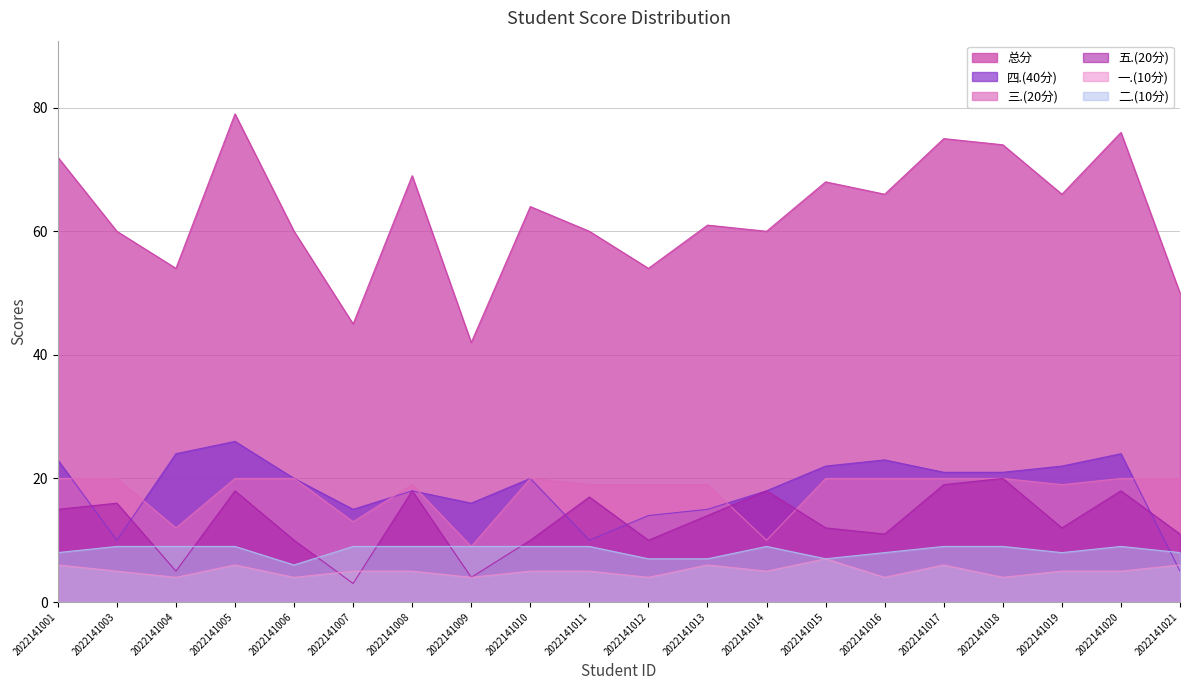

Which series changed the most between 2022141009 and 2022141021?

四.(40分)